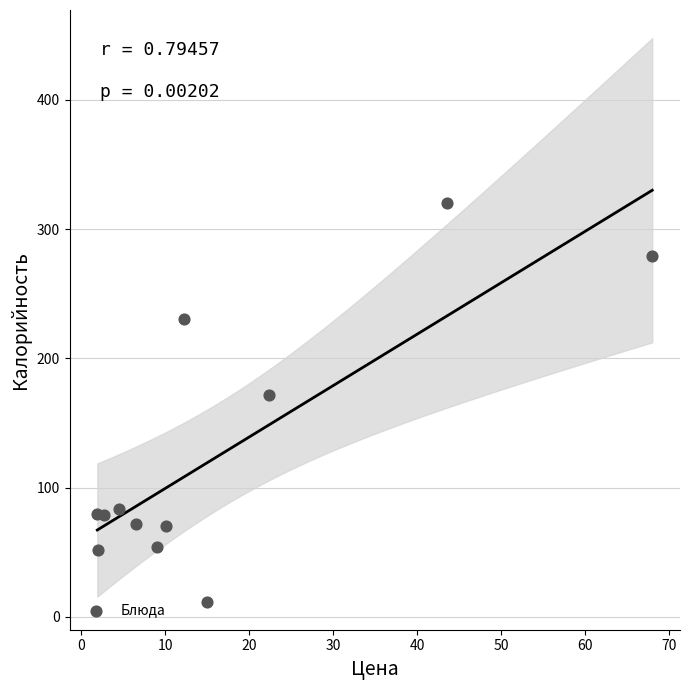

What is the average Y value?

125.2